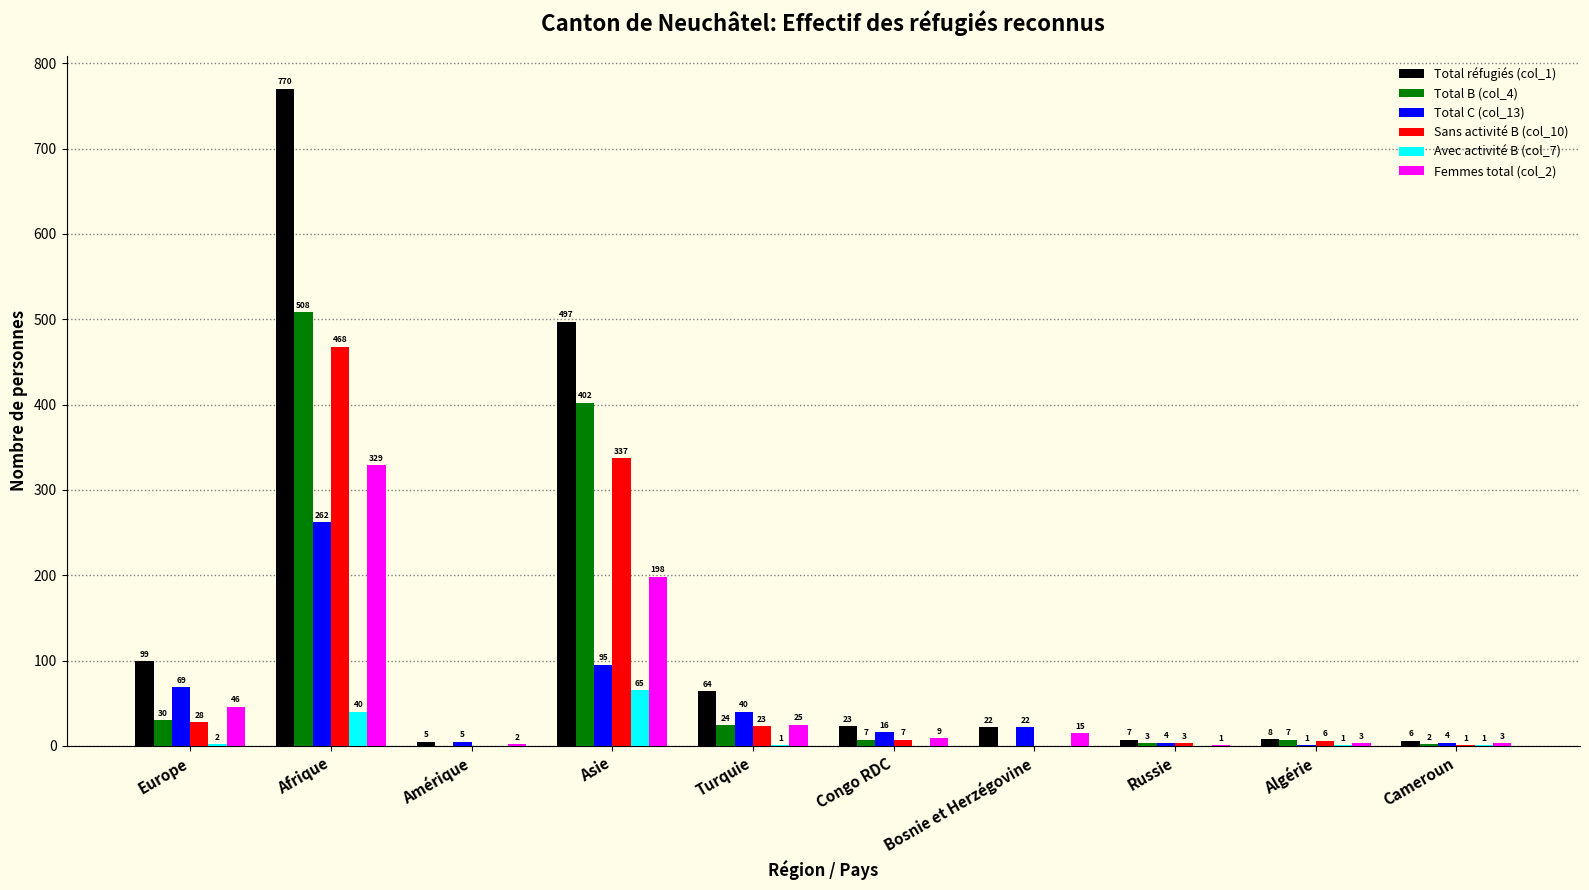

Which series changed the most between Amérique and Asie?

Total réfugiés (col_1)